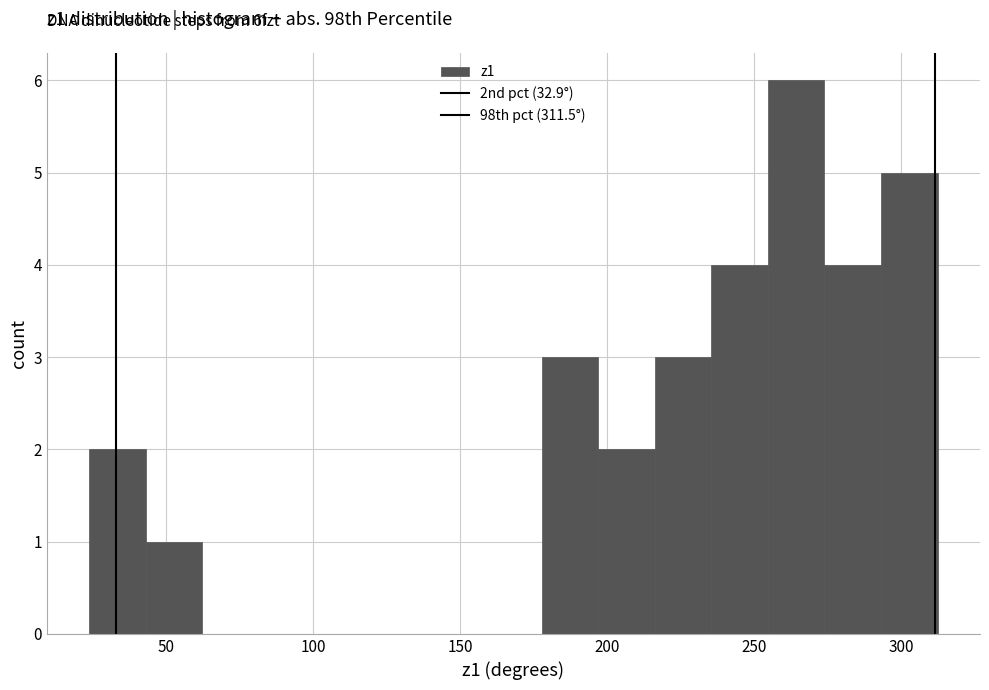

Read against the x-axis, roughly where is the centre of the tallest bar?

265